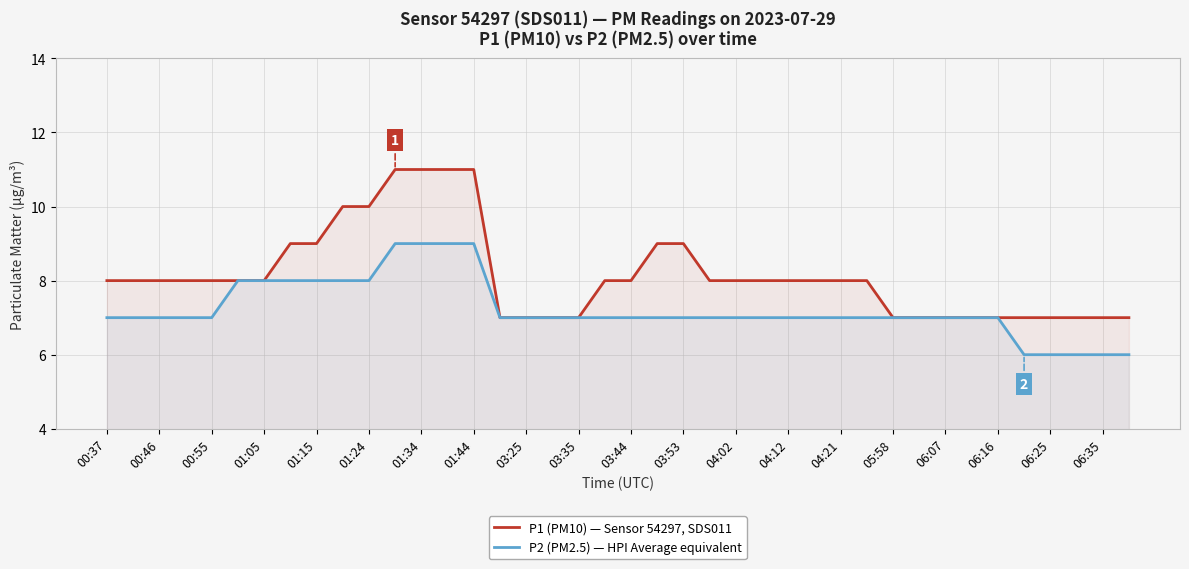

At how many categories does at least one series exceed 7?

26